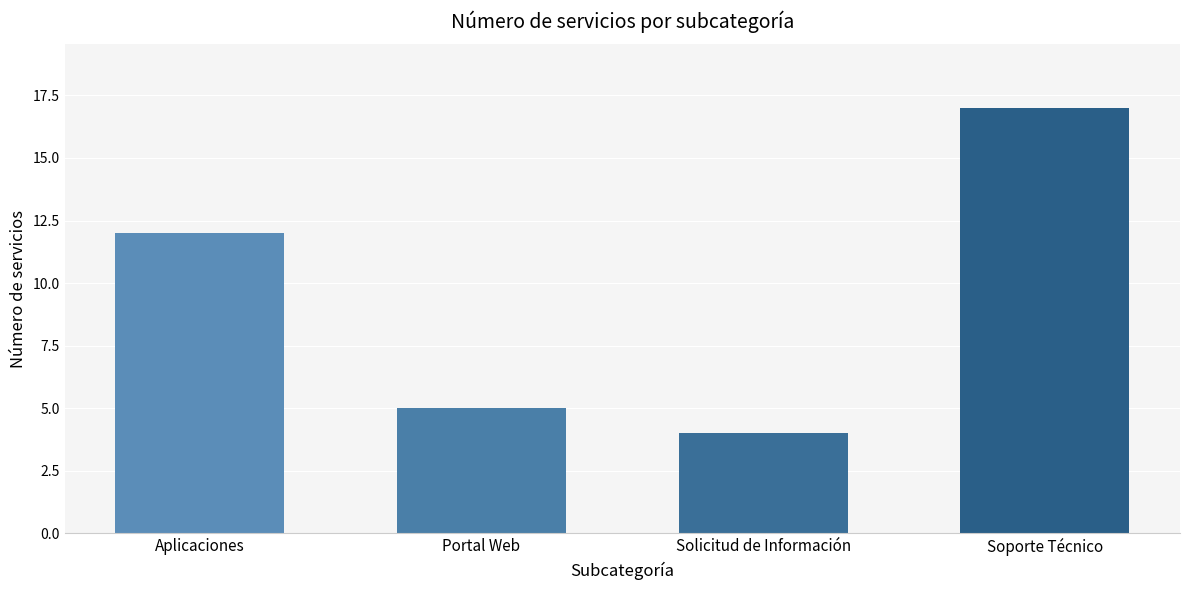

What is the label of the 2nd bar from the left?

Portal Web